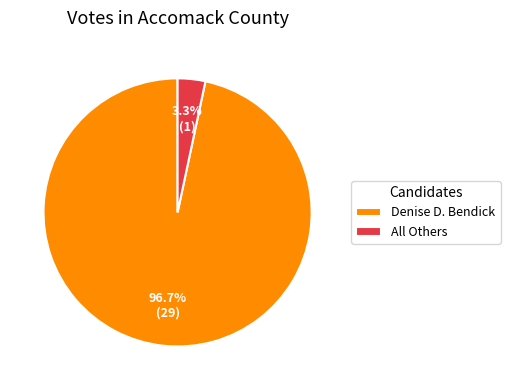

To the nearest percent, what percentage of the pie is Denise D. Bendick?

97%